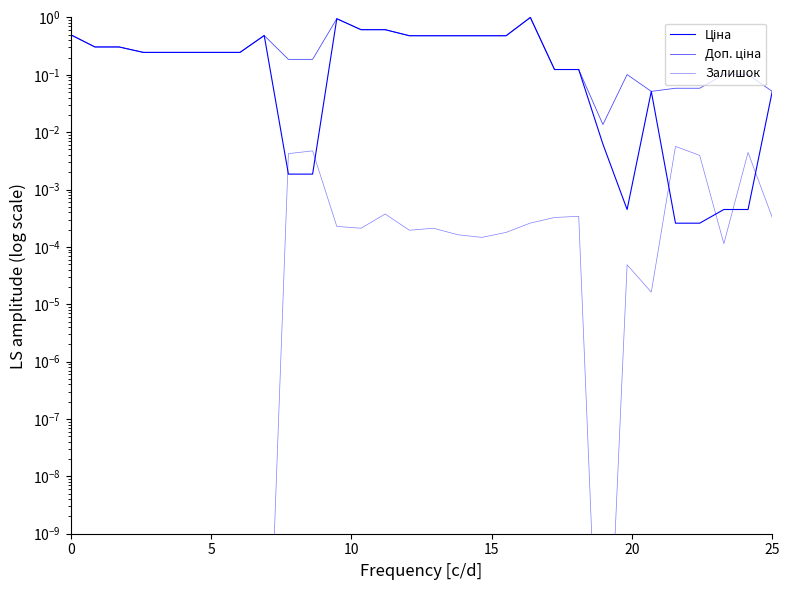

Does the chart have visible grid lines?

No